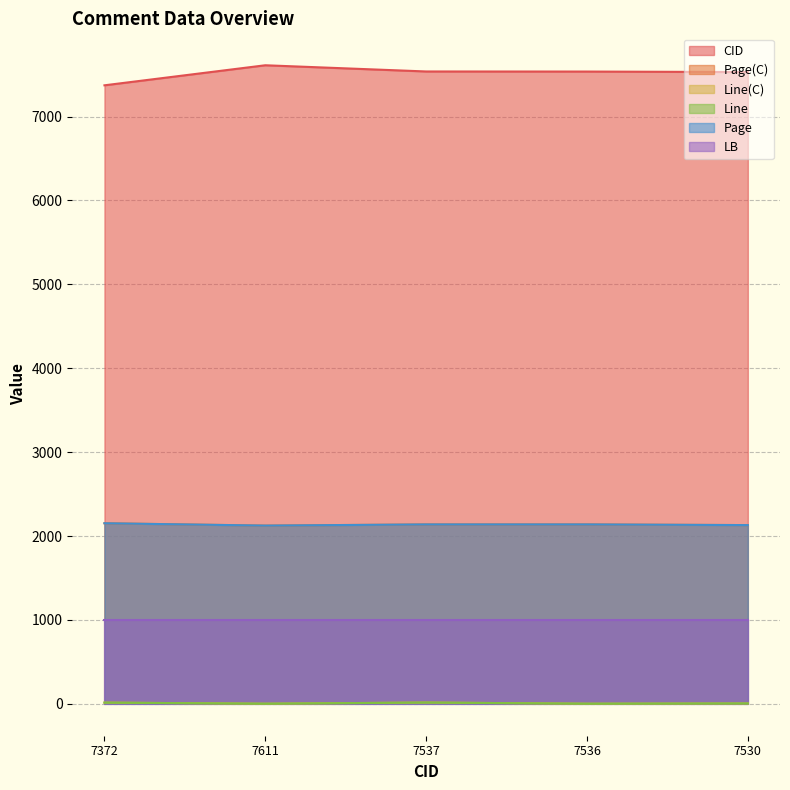

What is the difference between the second highest and second lowest values in the Line(C) series?

13